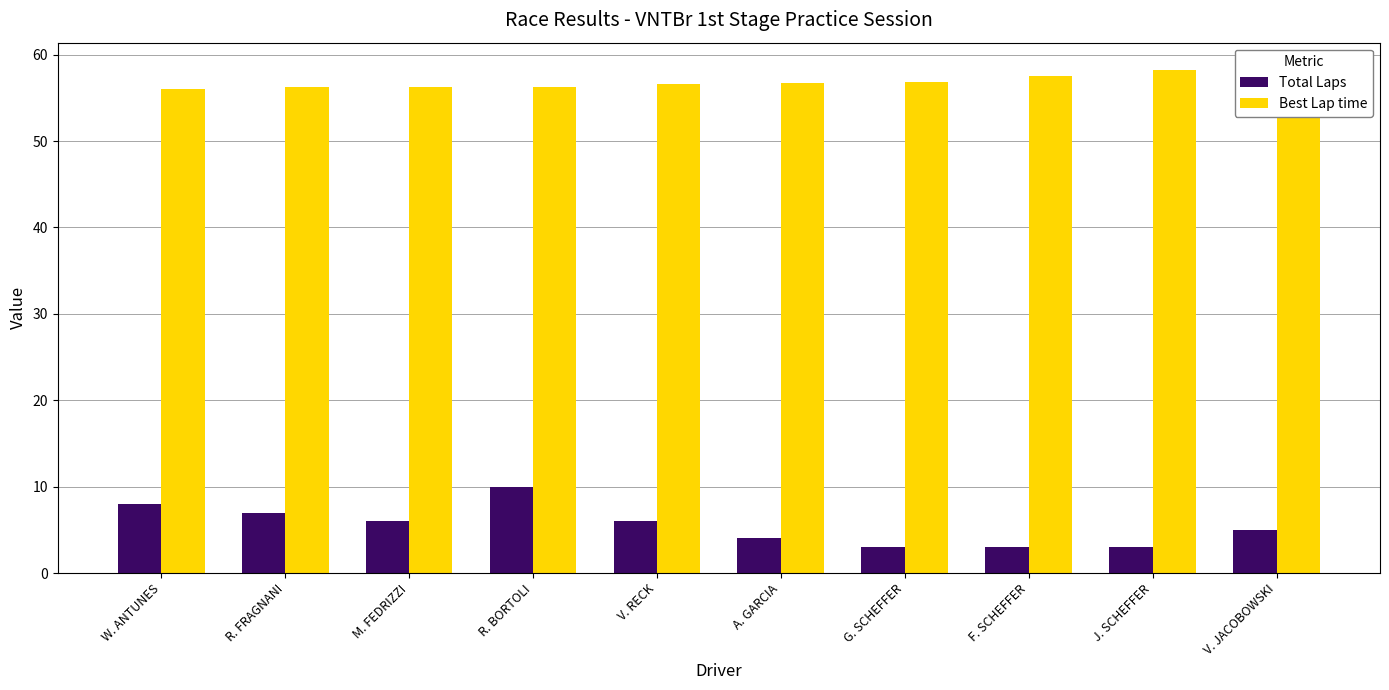

At how many categories does at least one series exceed 6?

10